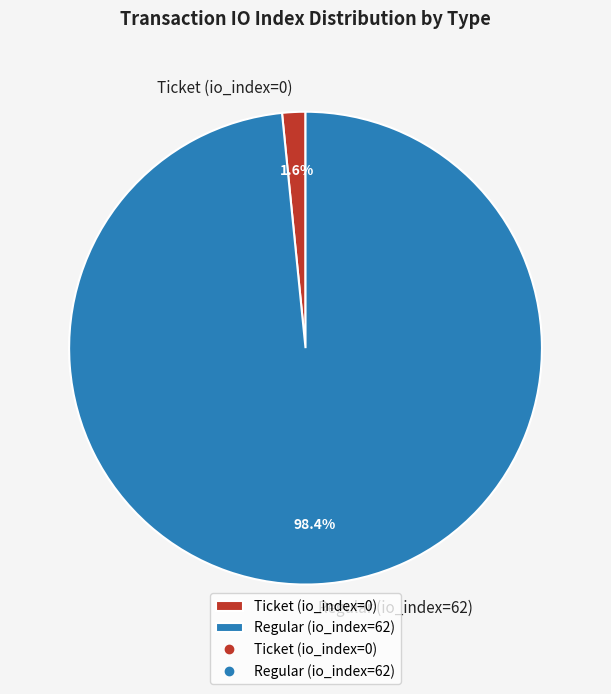

What percentage is the Regular (io_index=62) slice, to the nearest percent?

98%